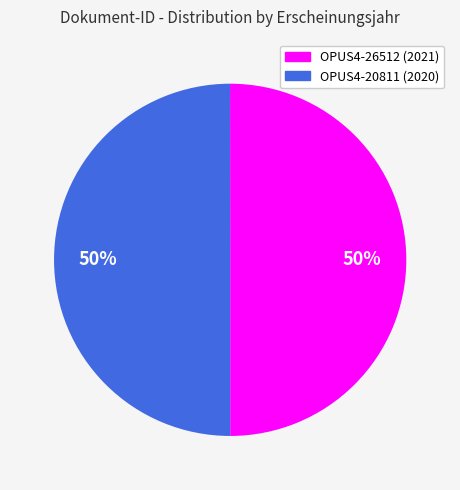

To the nearest percent, what is the combined percentage of OPUS4-20811 and OPUS4-26512?

100%